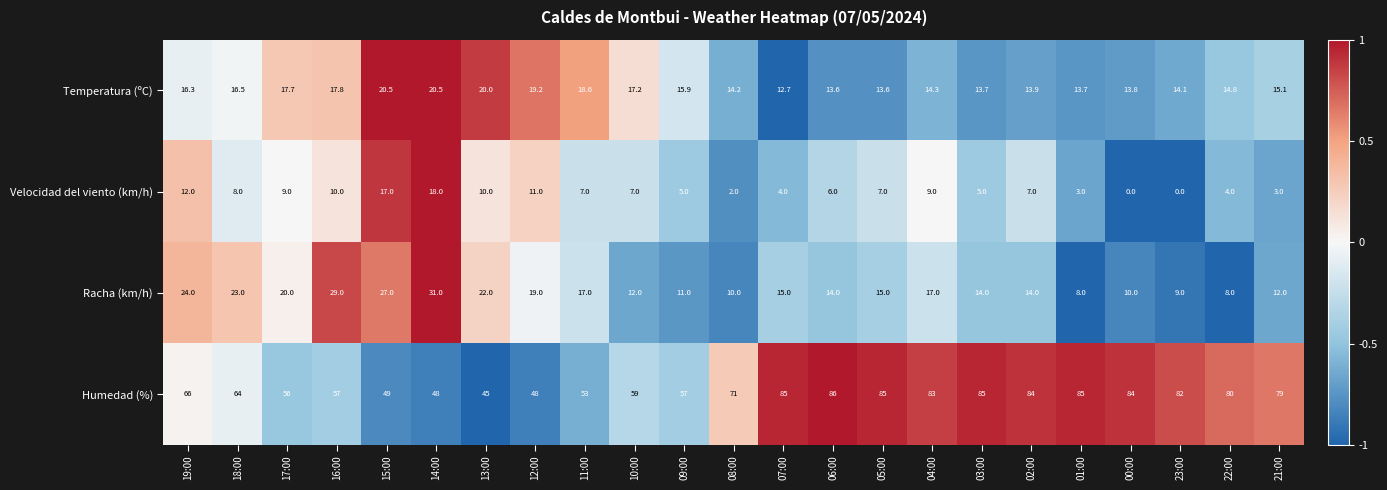

Rank the series at 16:00 from highest to lowest value.

Humedad (%), Racha (km/h), Temperatura (ºC), Velocidad del viento (km/h)